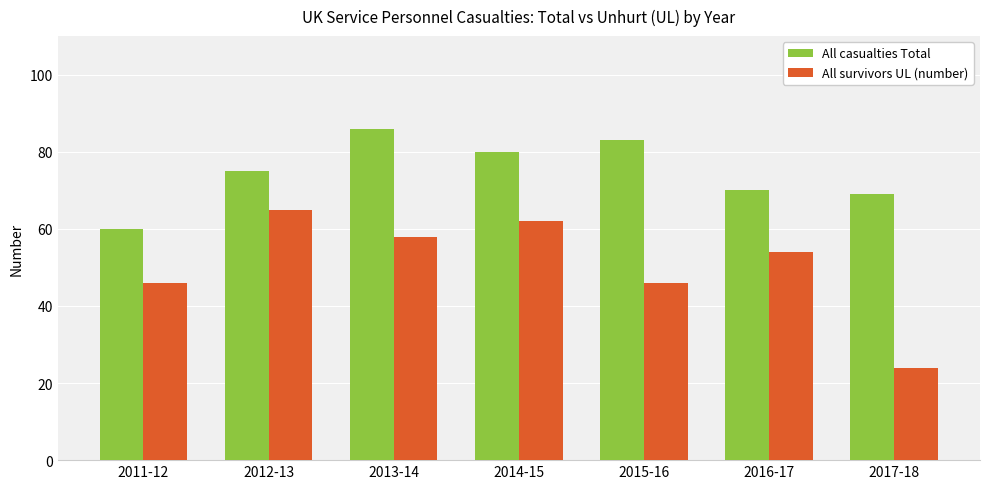

What is the maximum value for All casualties Total?

86